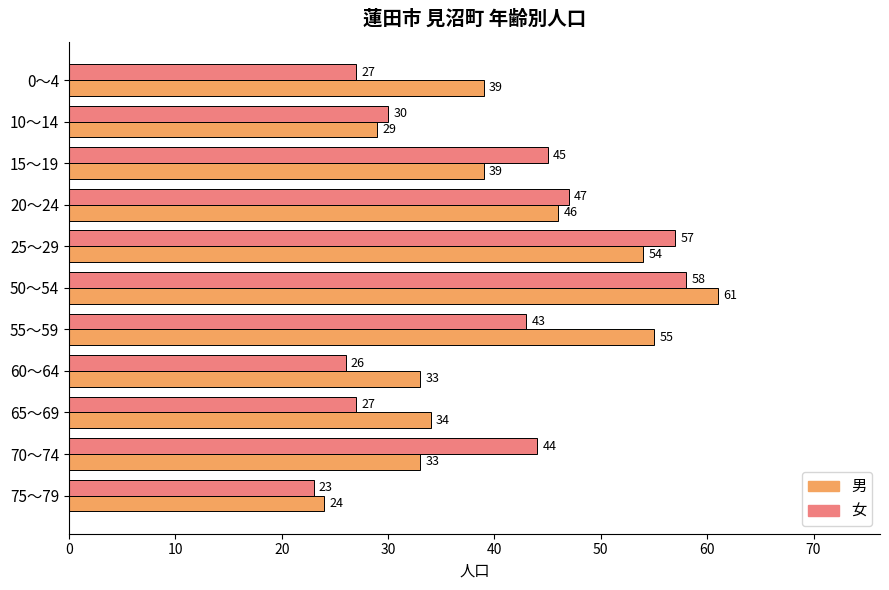

Read the 男 value at 0～4, to the nearest 10.

40